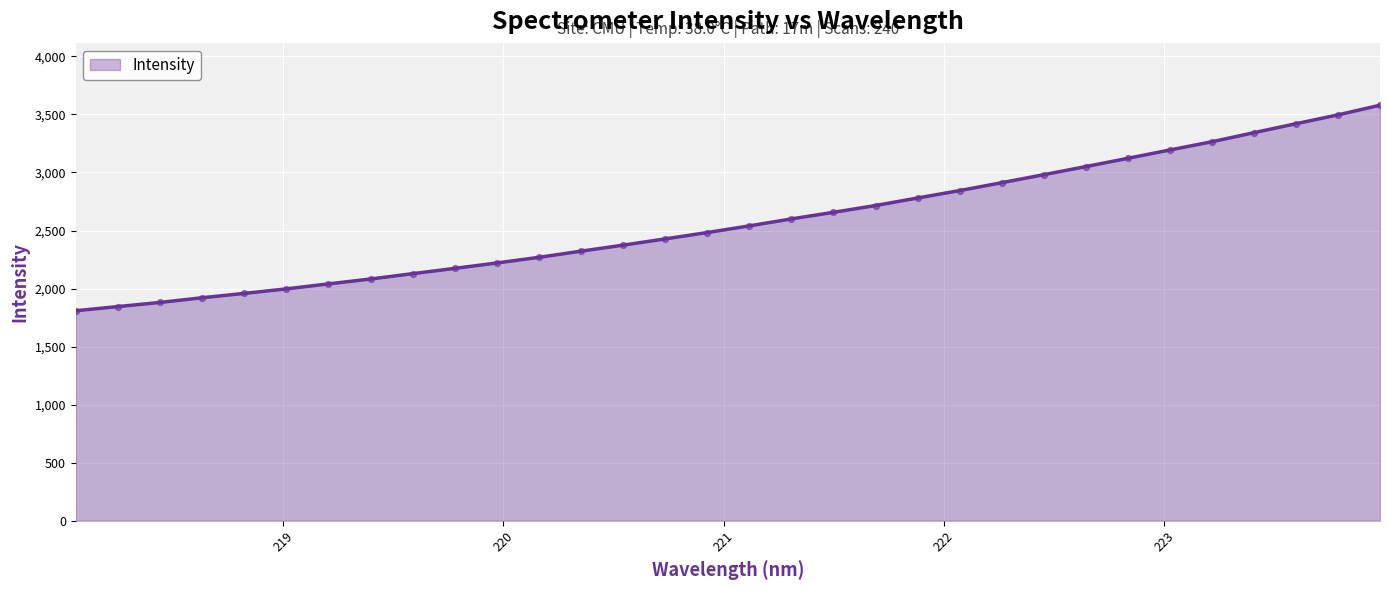

What is the smallest value displayed?

1808.8